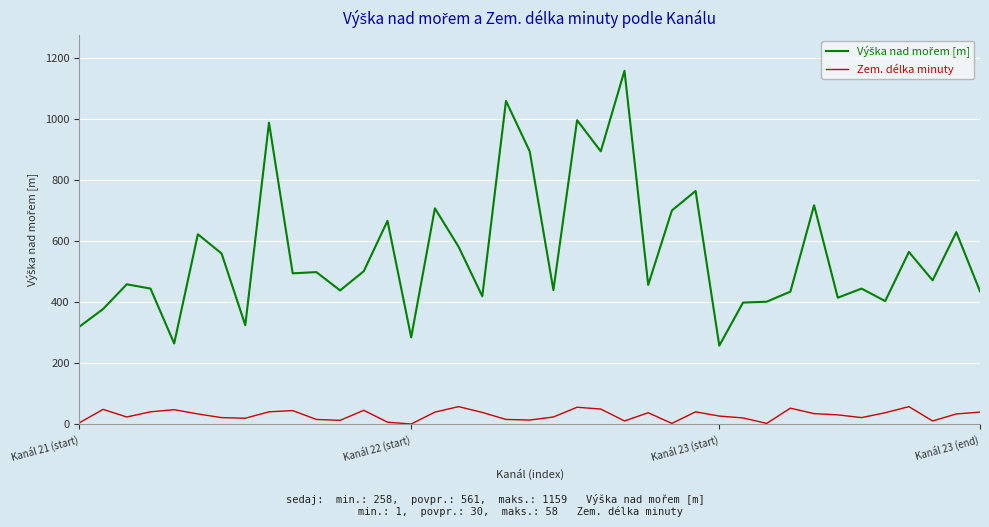

What is the greatest value displayed?

1159